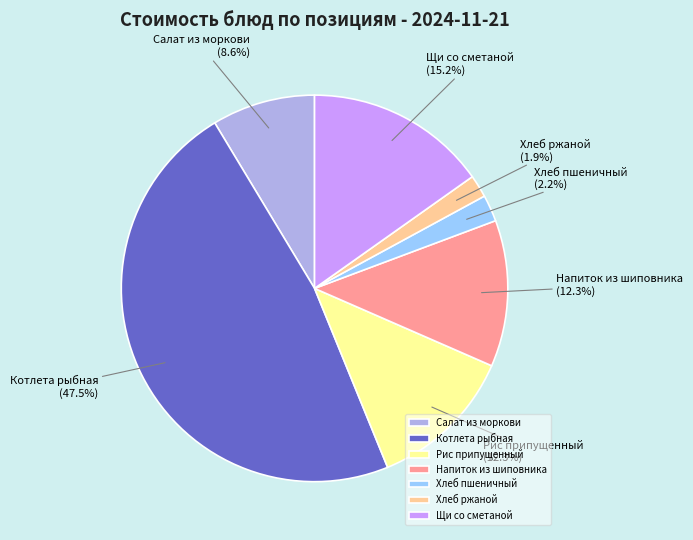

What is the total percentage of Рис припущенный and Котлета рыбная?

59.8%